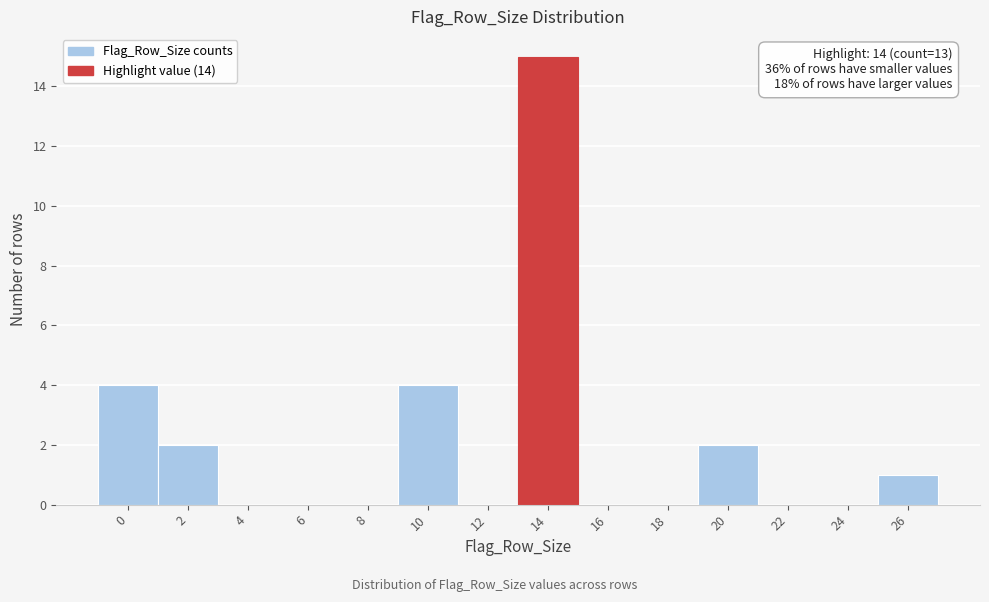

Reading right to left, extract all data points from this chart.

26=1	24=0	22=0	20=2	18=0	16=0	14=15	12=0	10=4	8=0	6=0	4=0	2=2	0=4